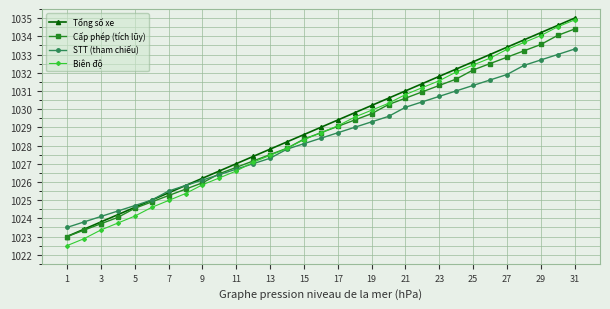

How many data points in Biên độ are above 1028?

17